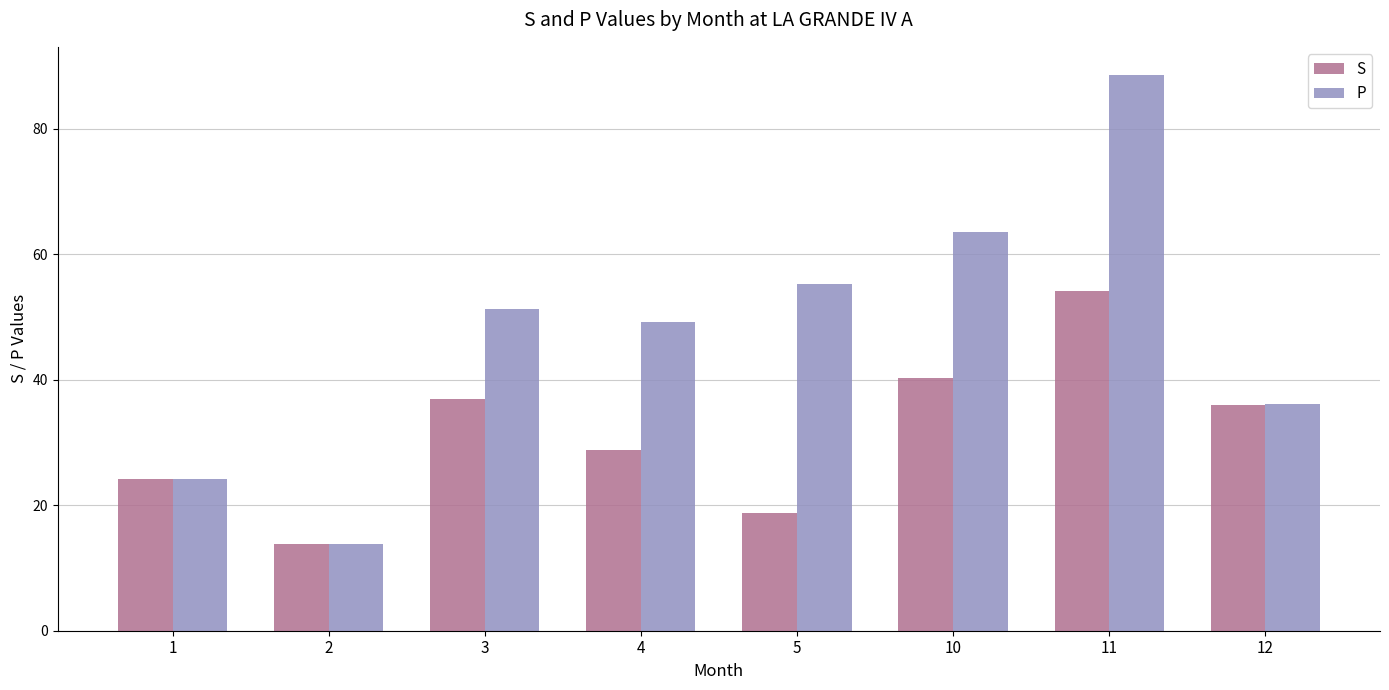

What is the highest value of the S series?

54.2